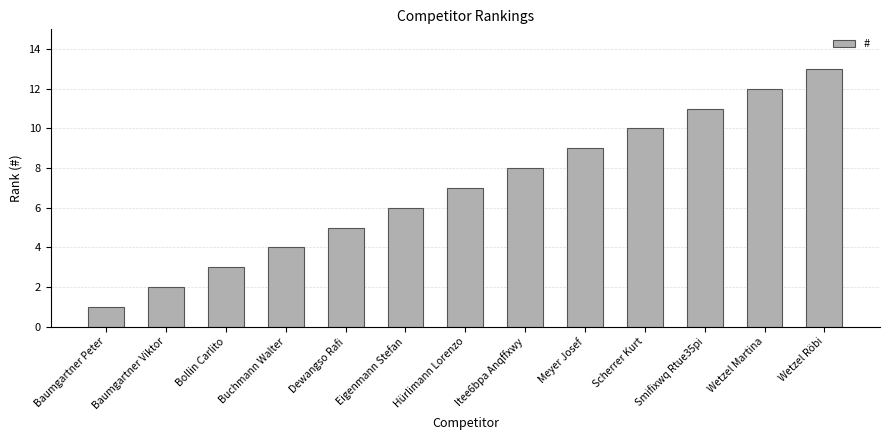

What position from the right is Buchmann Walter?

10